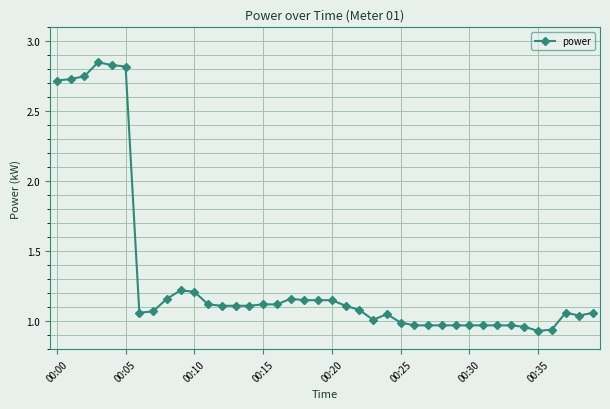

What is the difference between the maximum and minimum values?

1.9